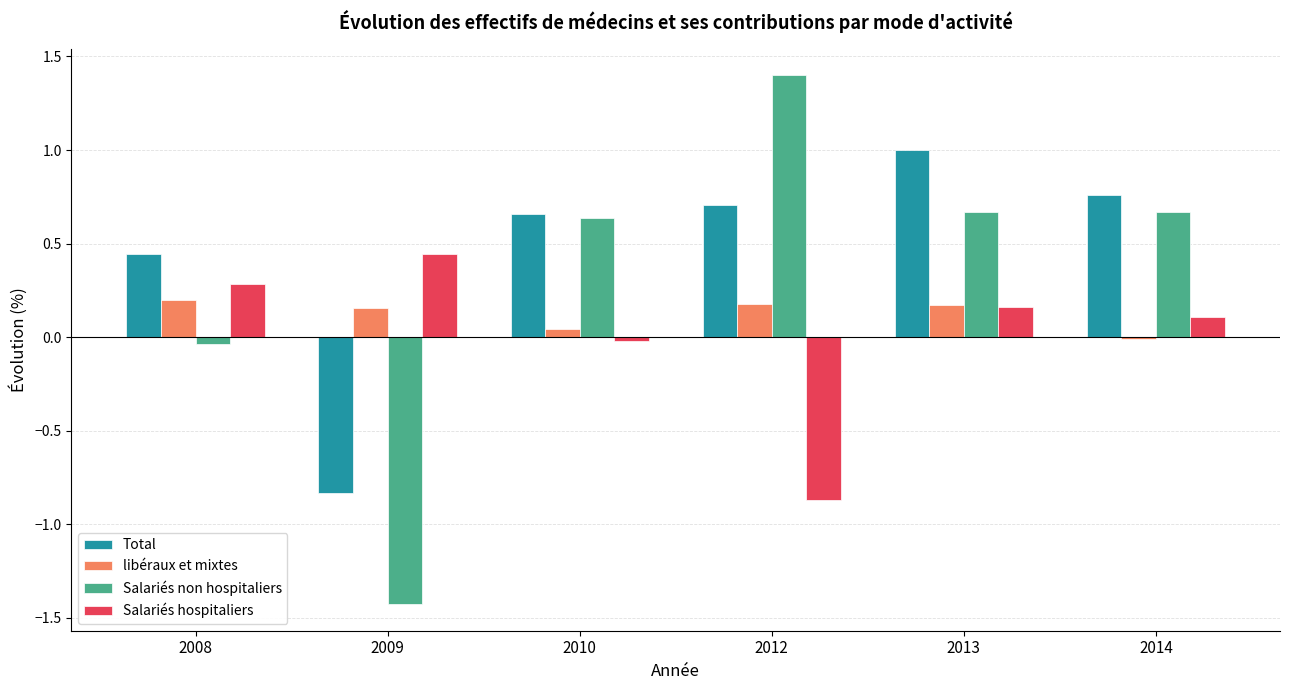

What is the difference between the Total values at 2009 and 2013?

1.8